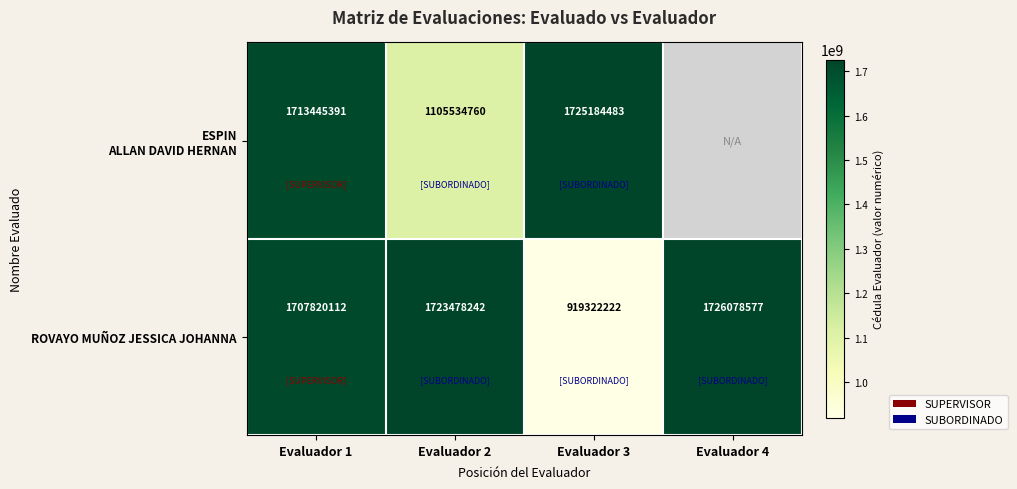

Rank the categories by ROVAYO MUÑOZ JESSICA JOHANNA value from lowest to highest.

Evaluador 3, Evaluador 1, Evaluador 2, Evaluador 4